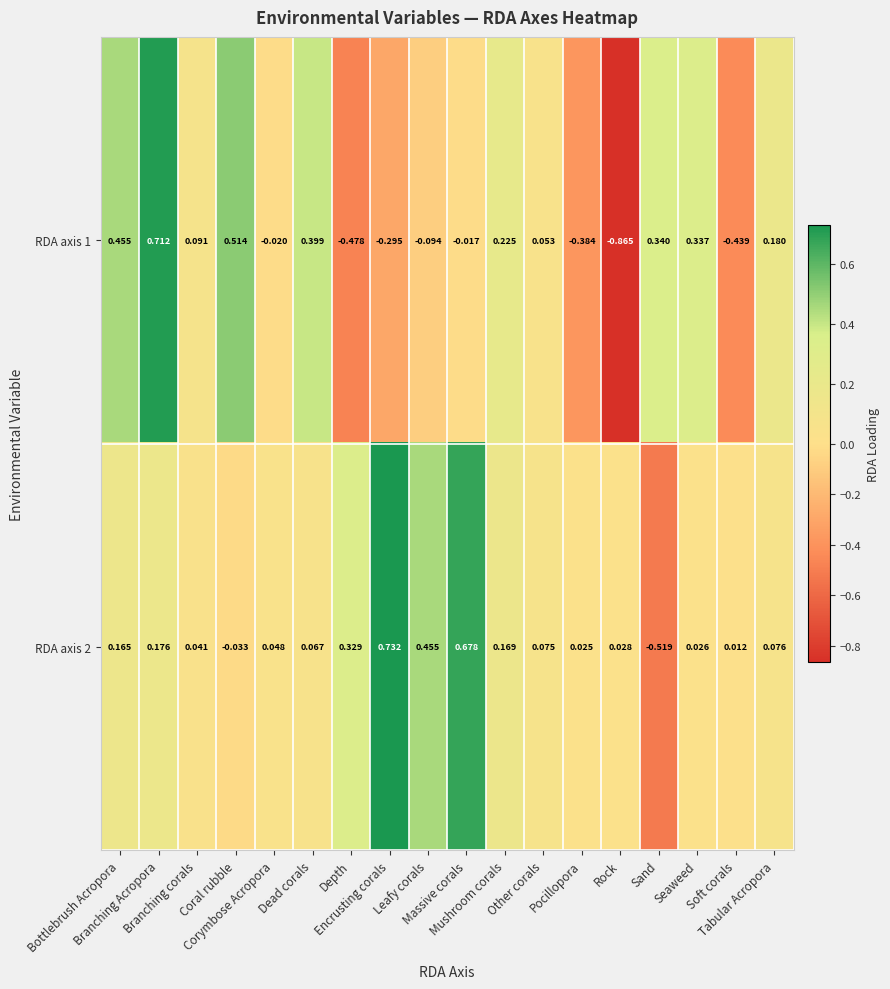

How many series are shown in this chart?

2